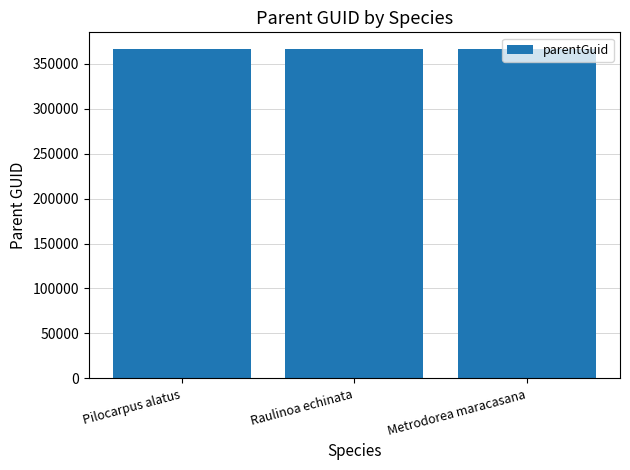

How many values are below 366260?

1